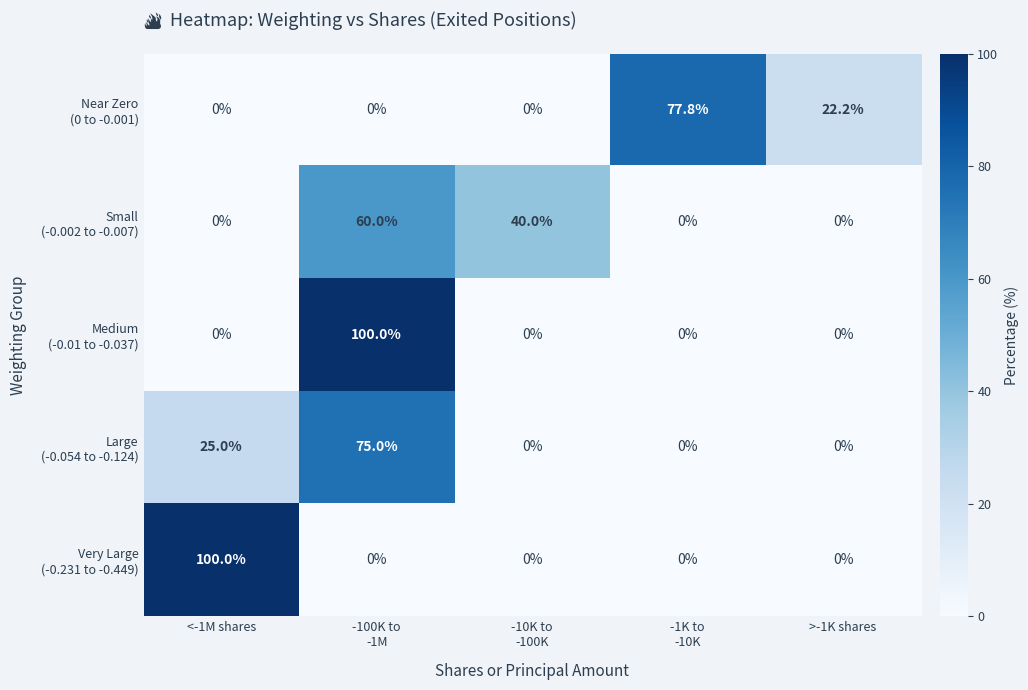

What is the spread (max minus min) of values at <-1M shares?

100.0